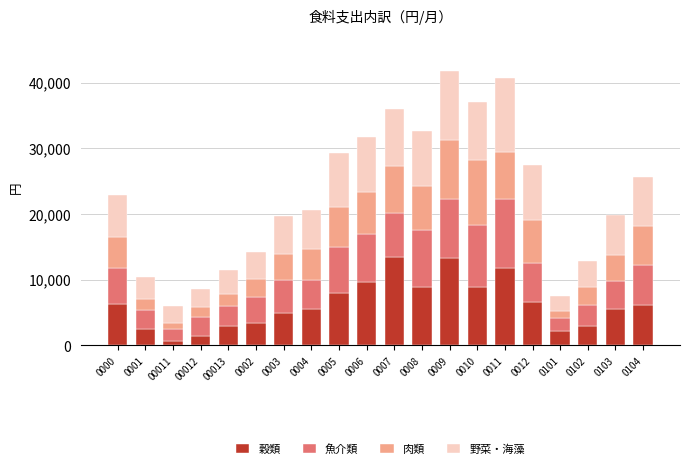

What is the highest value of the 穀類 series?

13415